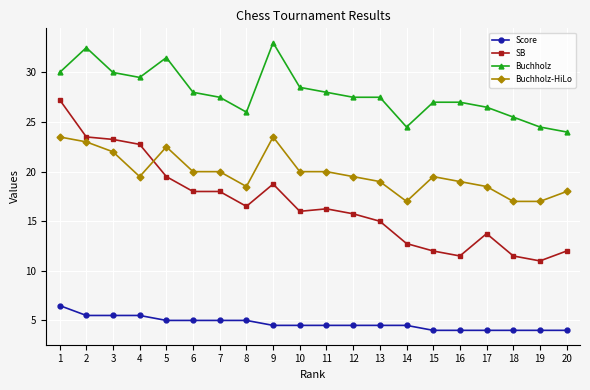

Is it true that Buchholz equals 30.0 at 1?

True